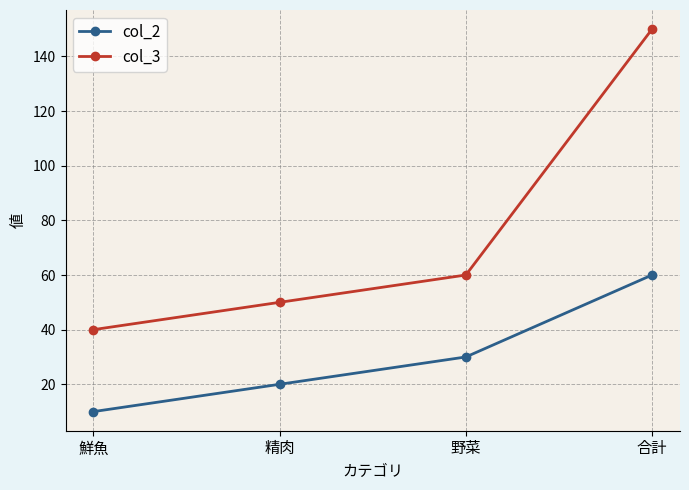

What is the lowest value of the col_3 series?

40